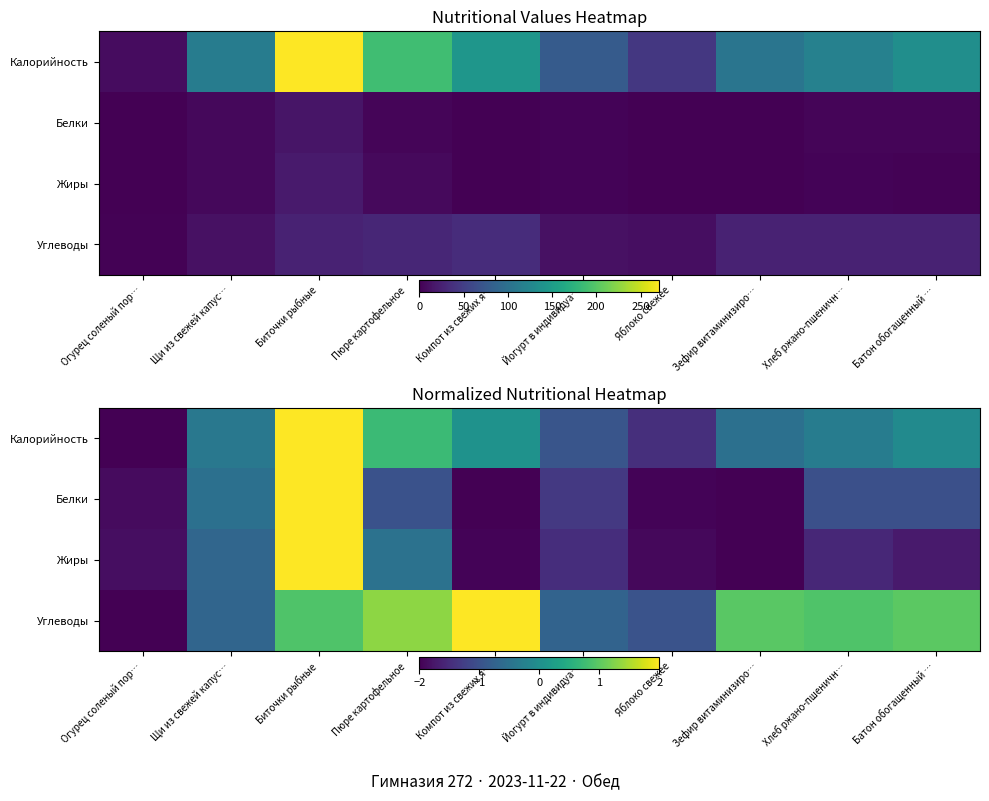

Which series has the widest spread of values?

Калорийность